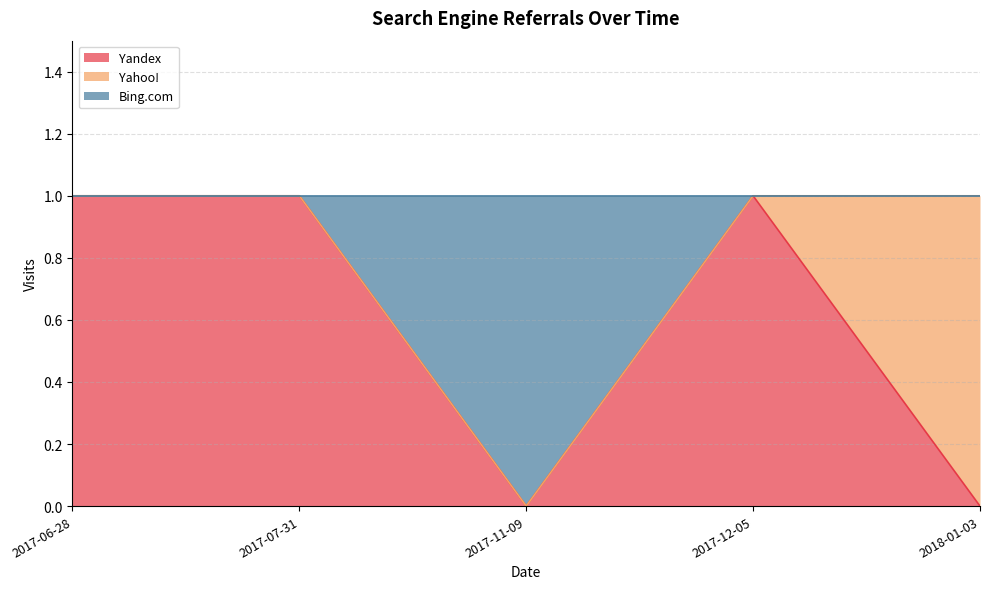

At which category does Yandex reach its first local peak?

2017-12-05